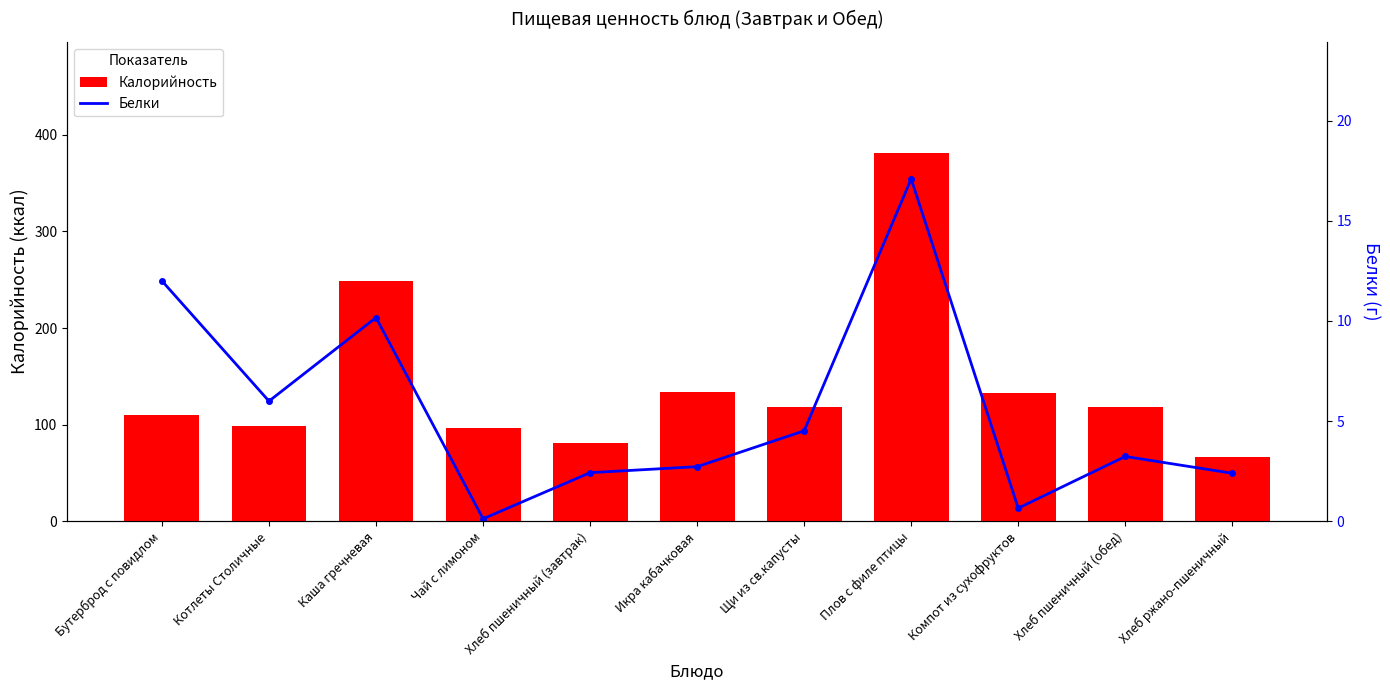

What are all the series names shown in the legend?

Калорийность, Белки